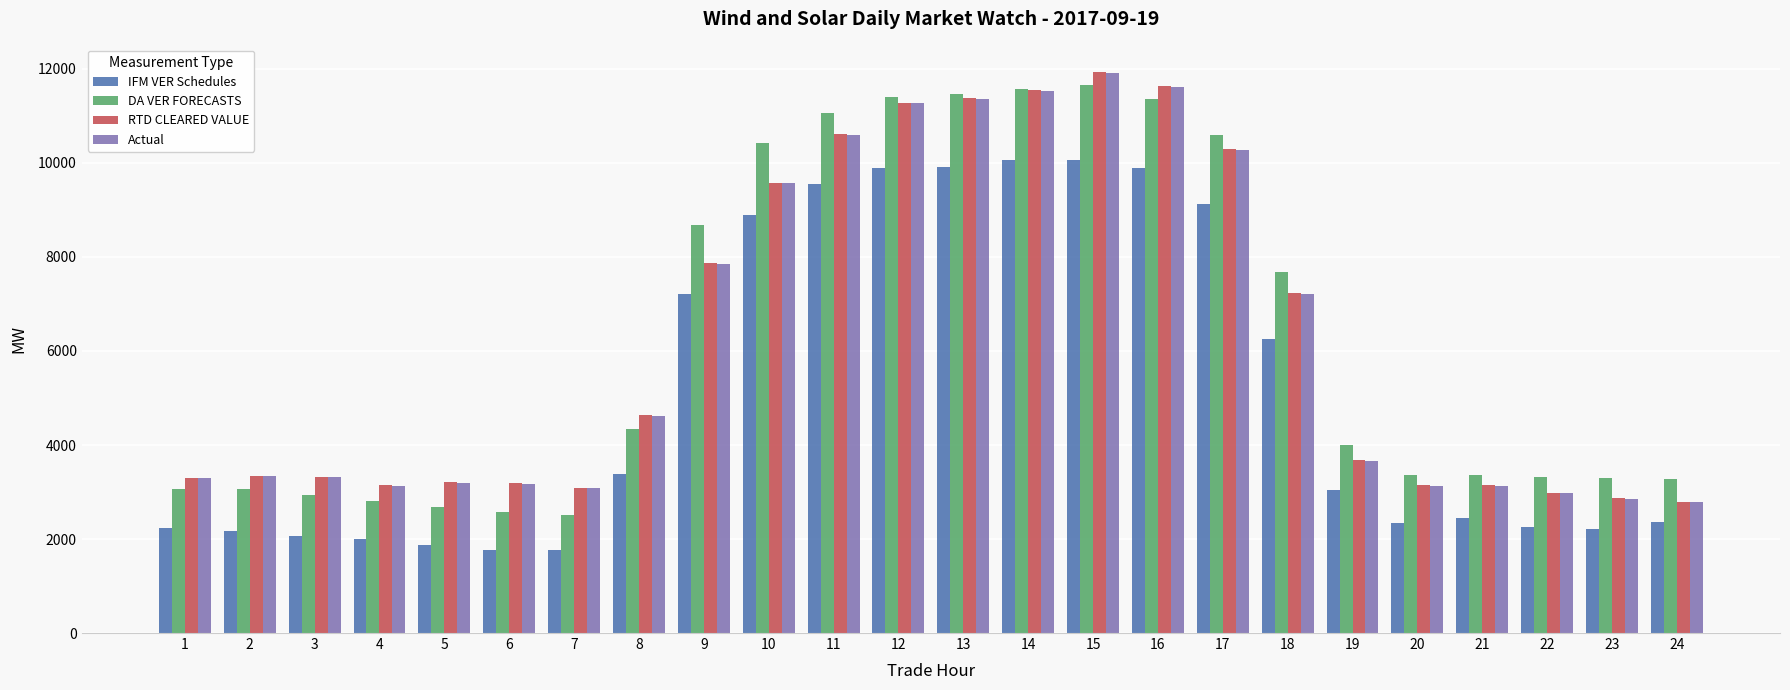

What is the greatest value displayed?

11925.1